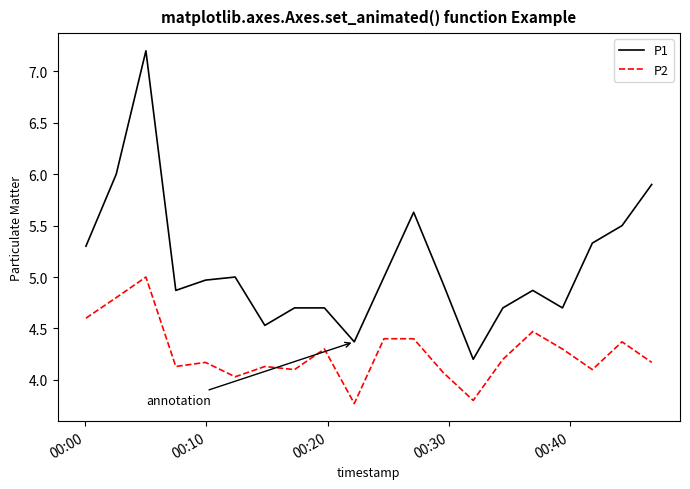

What is the difference between the maximum and minimum values in the P1 series?

3.0